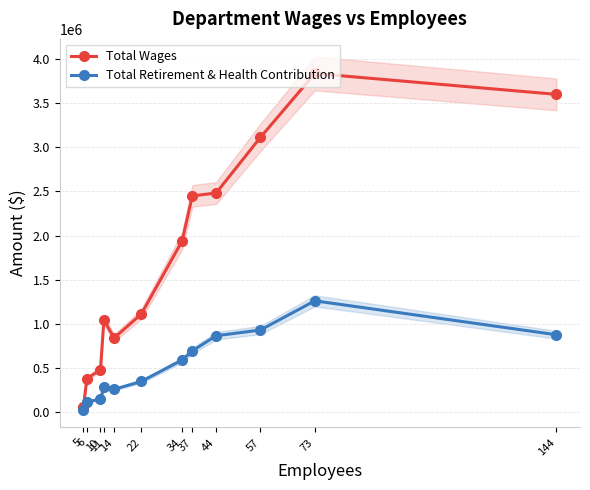

Rank the categories by Total Wages value from highest to lowest.

73, 144, 57, 44, 37, 34, 22, 11, 14, 10, 6, 5